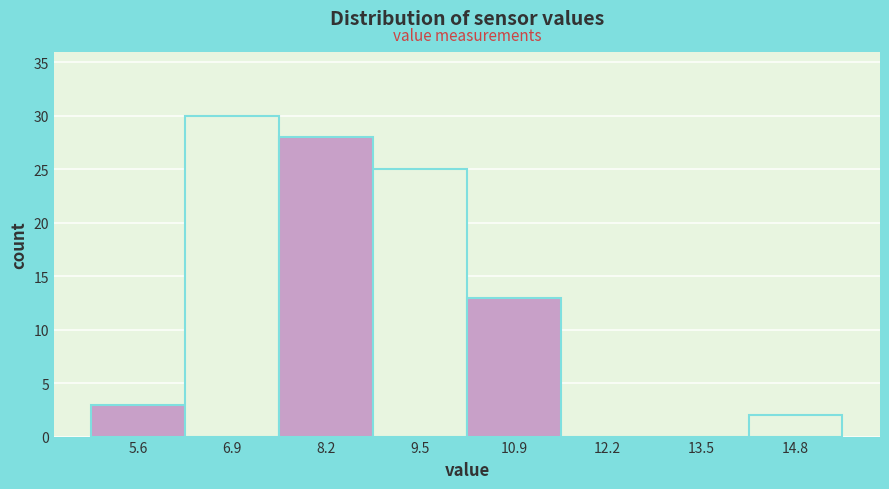

Which range on the x-axis has the tallest bar?

6.2 to 7.6